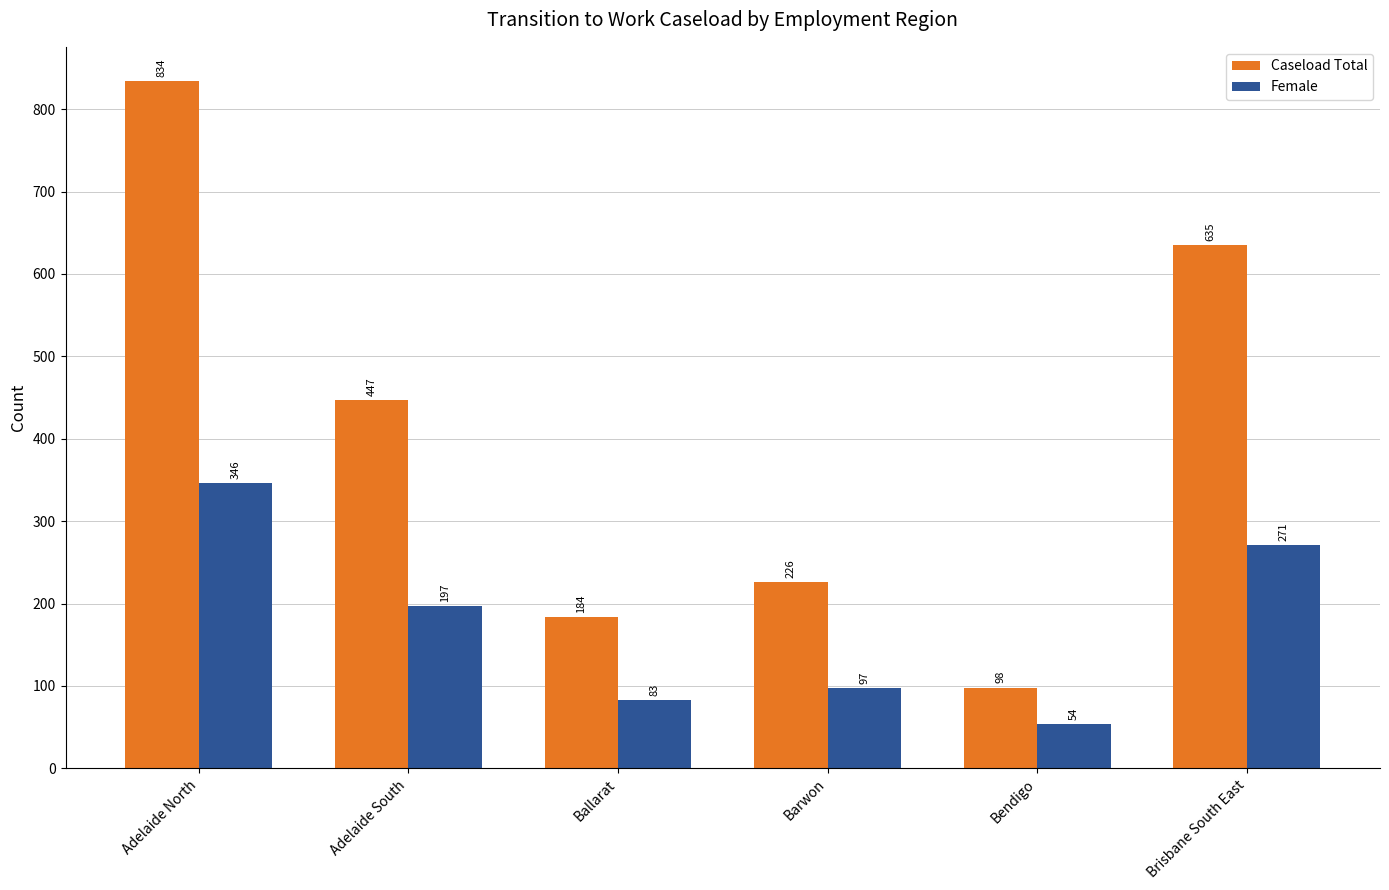

What is the spread (max minus min) of values at Barwon?

129